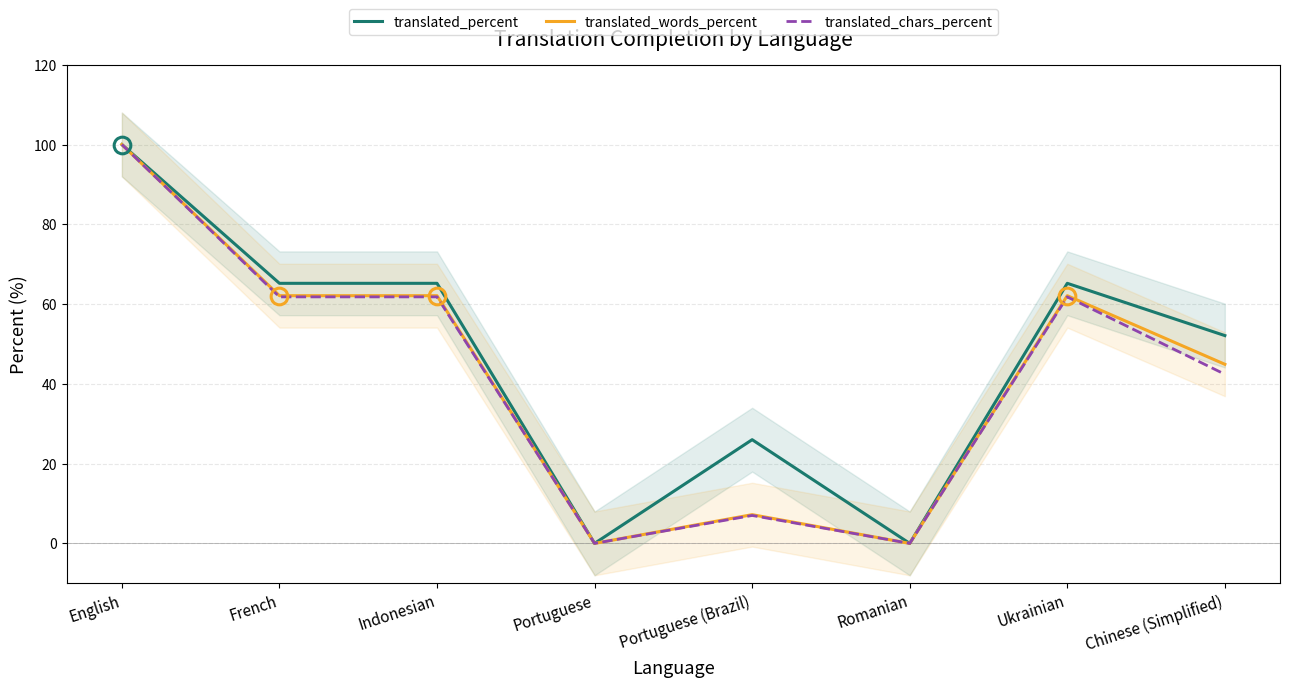

True or false: translated_percent has more than 0 points higher than both neighbors.

True